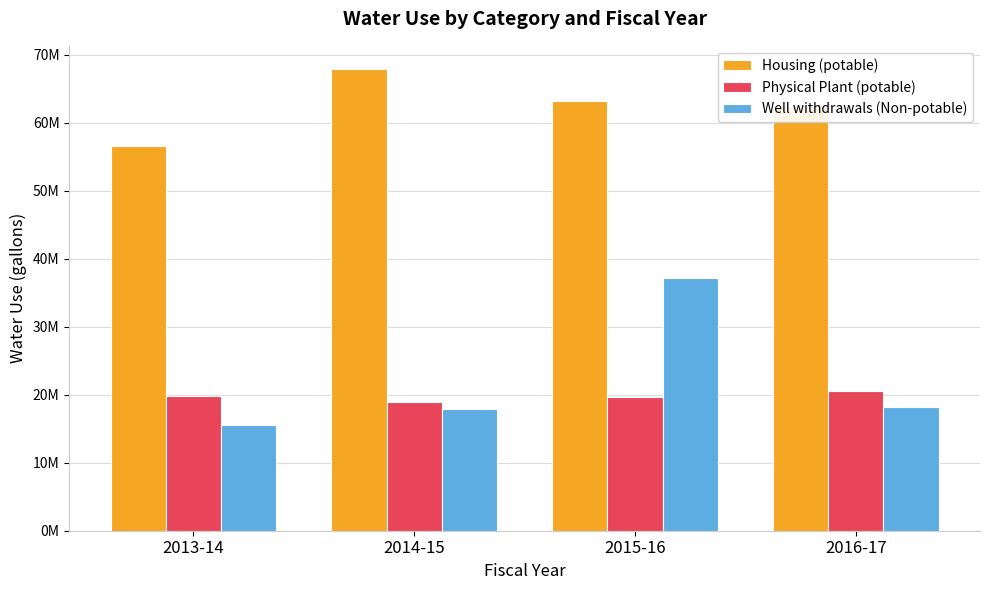

What is the sum of the Well withdrawals (Non-potable) values at 2016-17 and 2015-16?

55439720